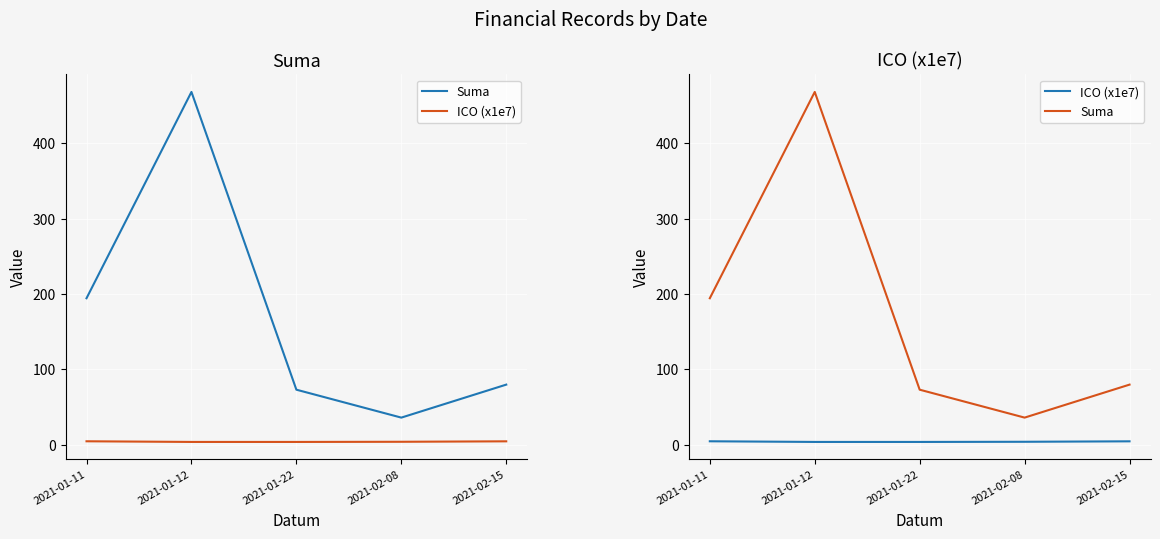

Where is Suma nearest to the value 251?

2021-01-11